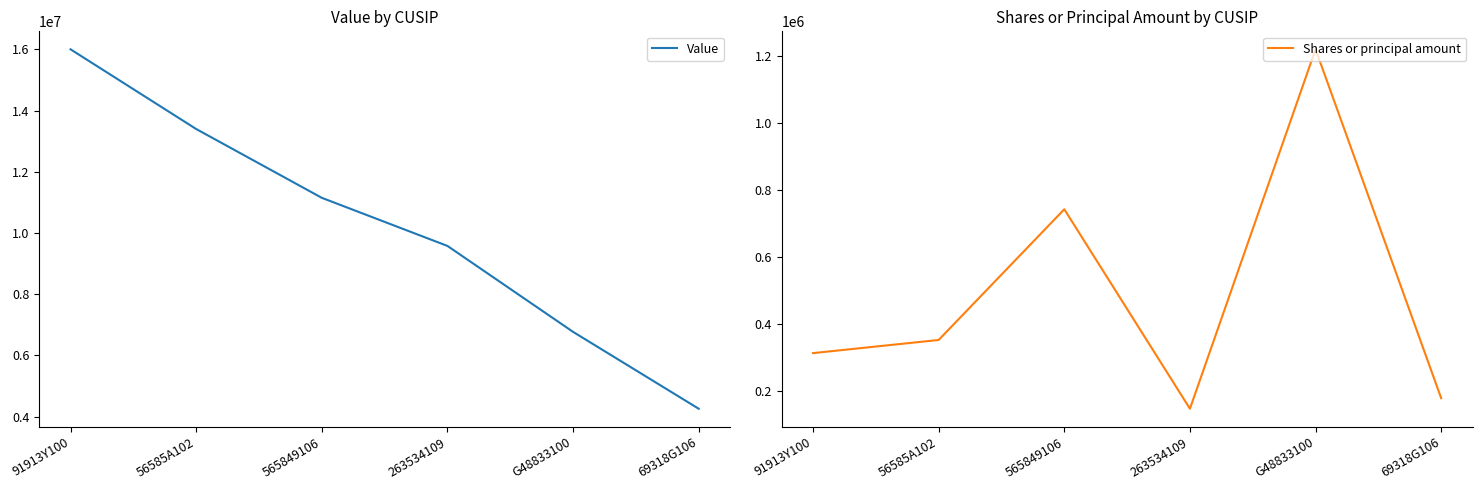

What is the spread (max minus min) of values at 565849106?

10405300